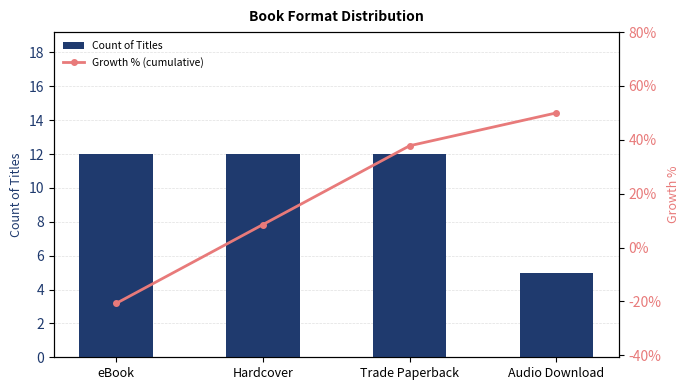

Rank the series by their maximum value, from highest to lowest.

Growth % (cumulative), Count of Titles